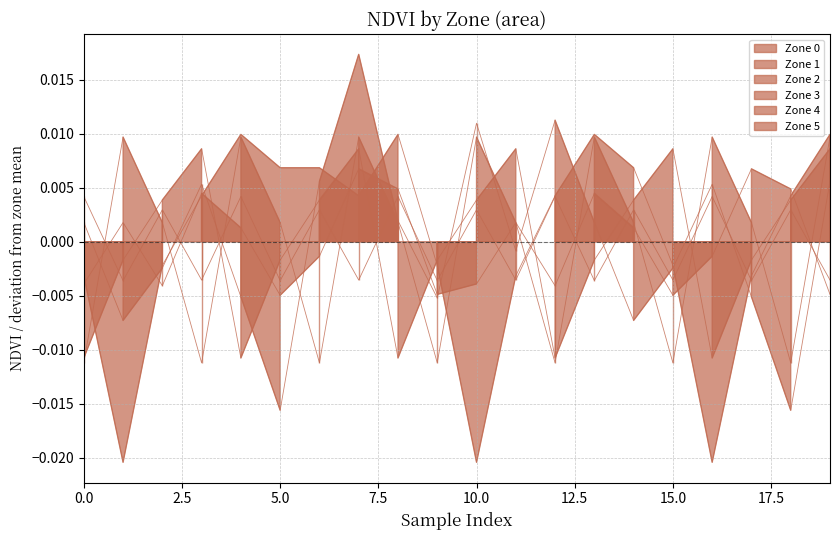

Rank the series at 15.0 from highest to lowest value.

Zone 0, Zone 1, Zone 2, Zone 4, Zone 5, Zone 3